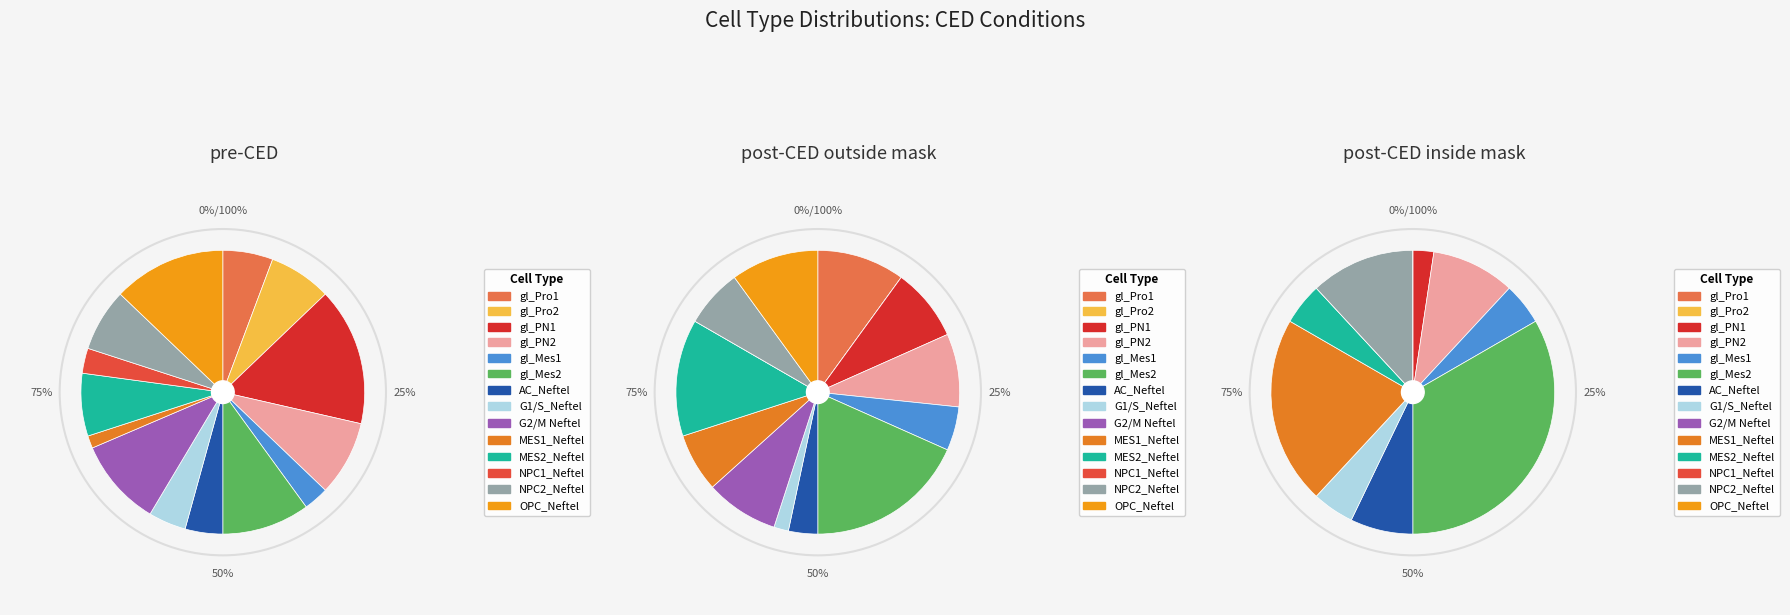

To the nearest percent, what is the average slice percentage?

7%